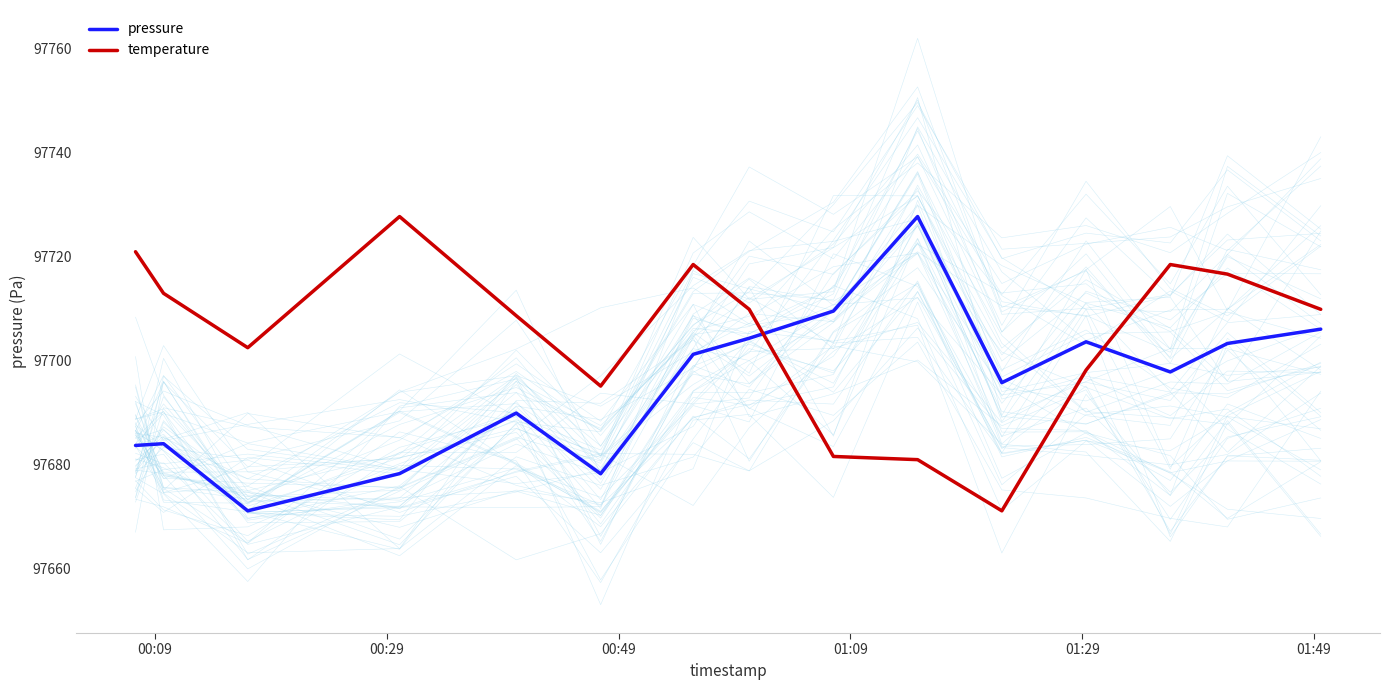

What is the maximum value for pressure?

97727.7